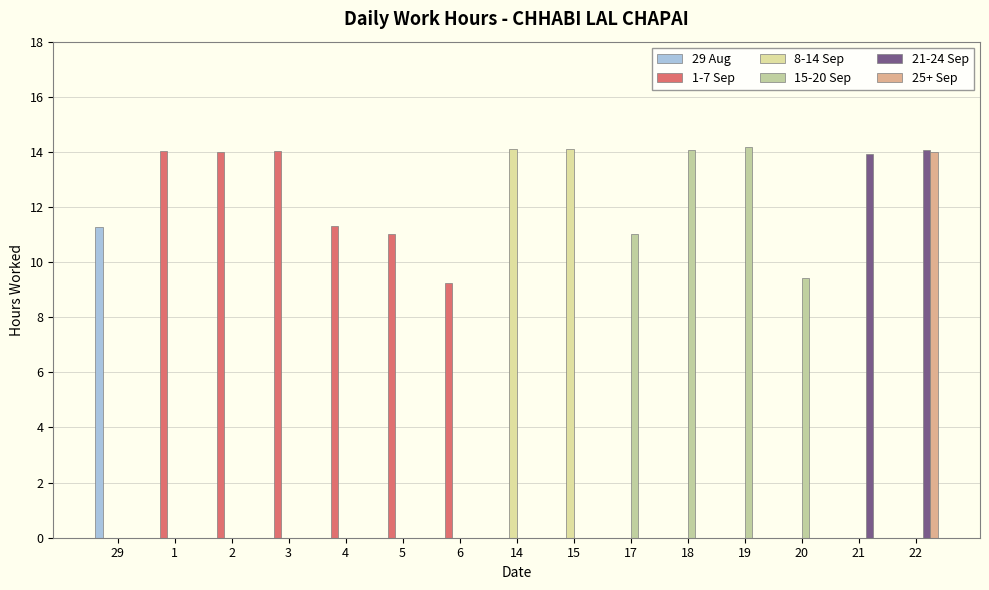

What is the difference between the maximum and second lowest values in the 29 Aug series?

11.3